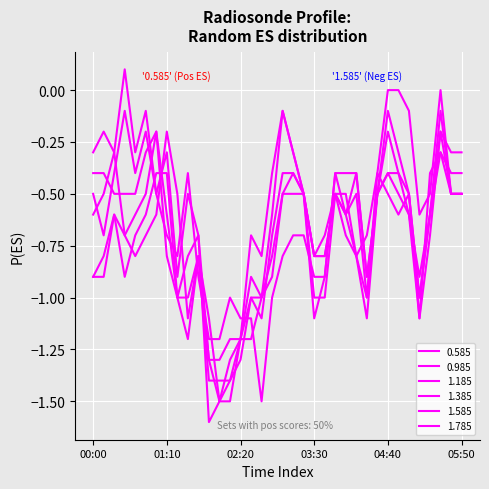

How many lines are shown in the chart?

6